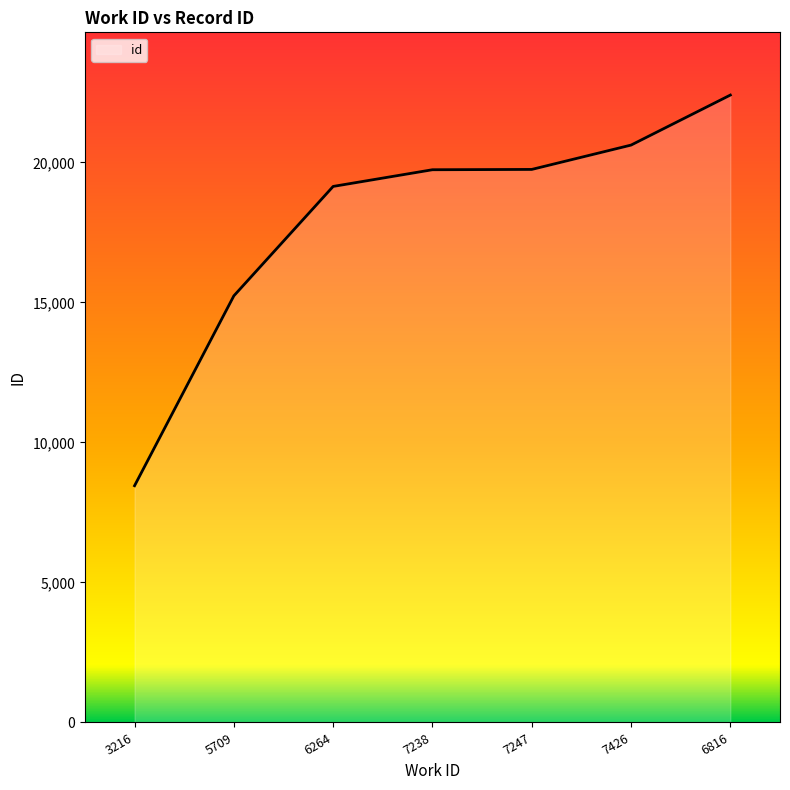

What value does the data have at 7426, to the nearest 10?

20620